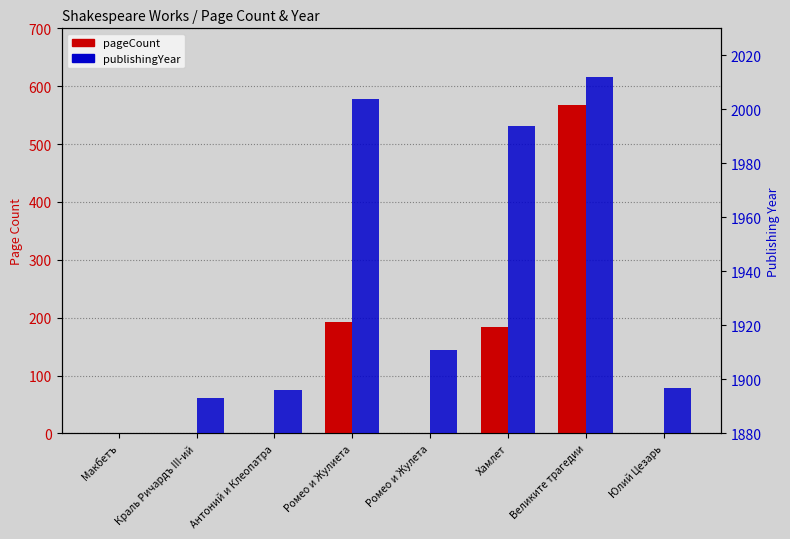

Reading left to right, transcribe all the data shown in this chart.

pageCount: Макбетъ=0	Краль Ричардъ III-ий=0	Антоний и Клеопатра=0	Ромео и Жулиета=192	Ромео и Жулета=0	Хамлет=184	Великите трагедии=568	Юлий Цезарь=0
publishingYear: Макбетъ=0	Краль Ричардъ III-ий=1893	Антоний и Клеопатра=1896	Ромео и Жулиета=2004	Ромео и Жулета=1911	Хамлет=1994	Великите трагедии=2012	Юлий Цезарь=1897